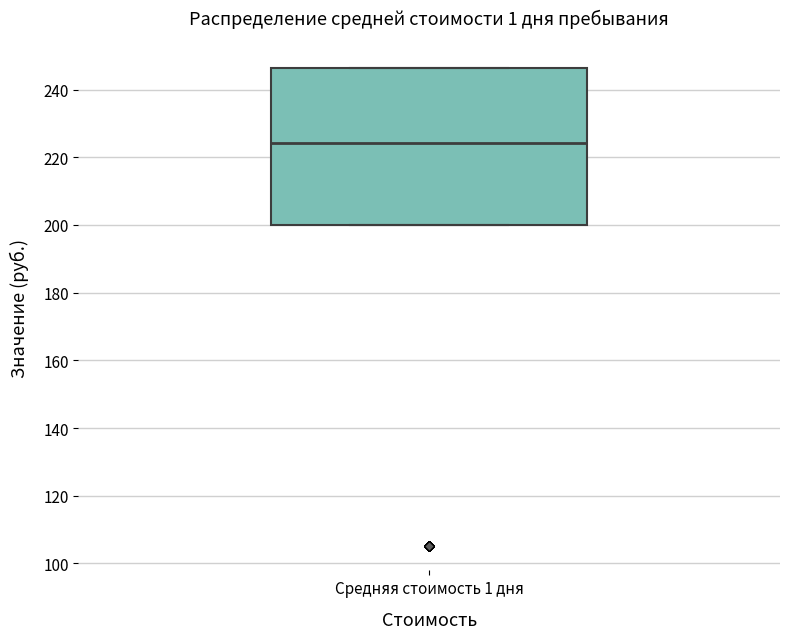

Where is the upper edge of the box for Средняя стоимость 1 дня on the y-axis? The values are not printed on the chart, so give them approximately, as read against the axis.

246